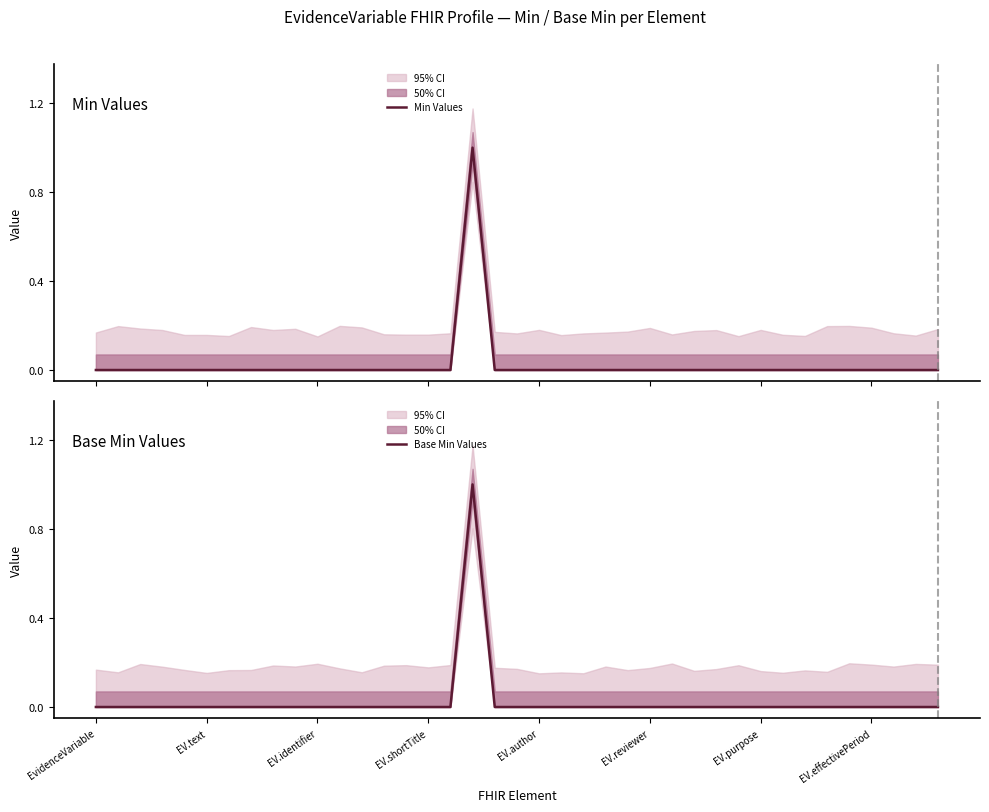

True or false: Base Min Values and Min Values intersect in this chart.

False